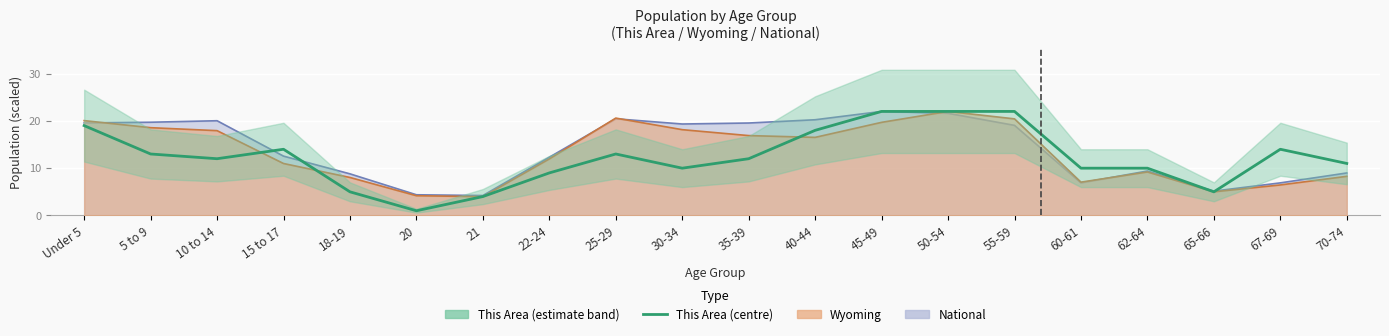

What position from the left is 25-29?

9